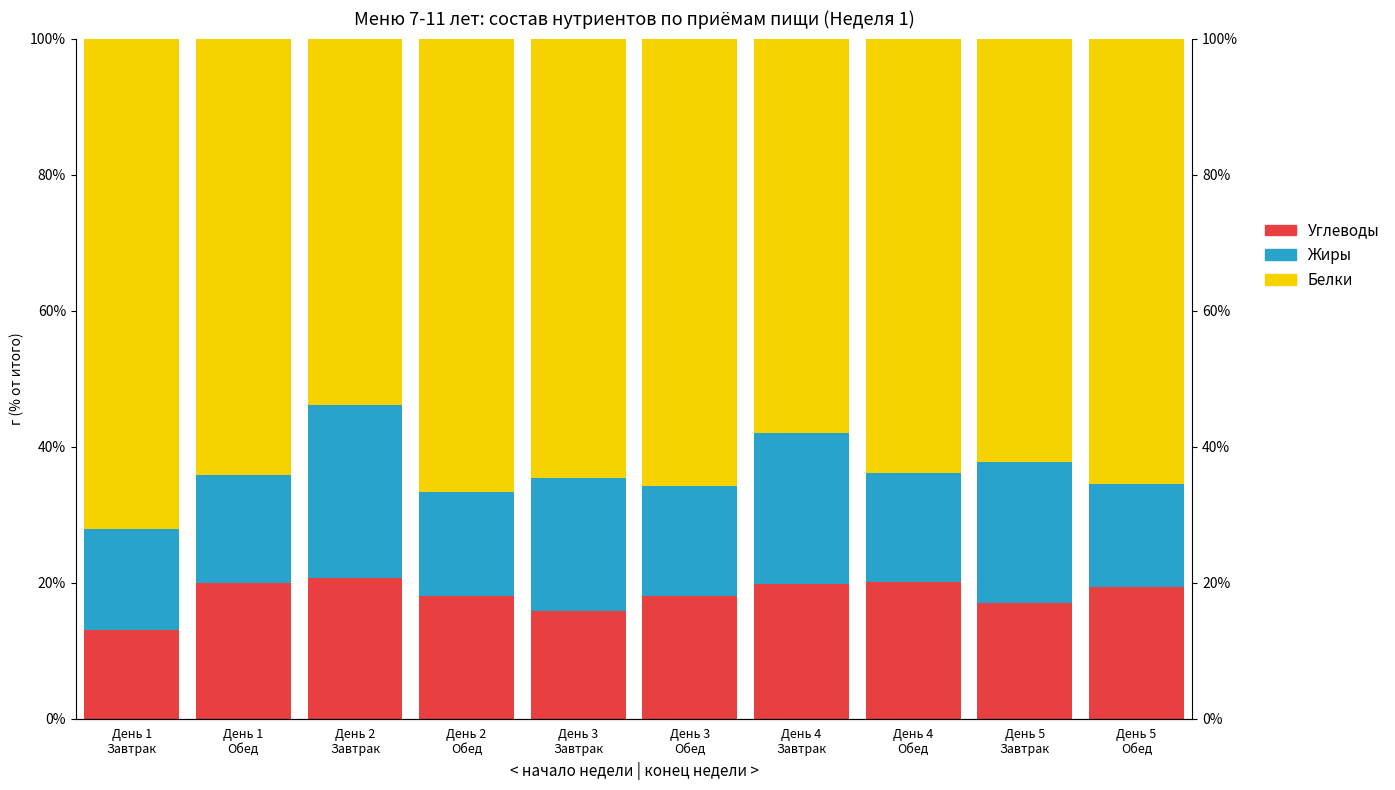

What value does the Белки series have at День 3
Завтрак?

15.8